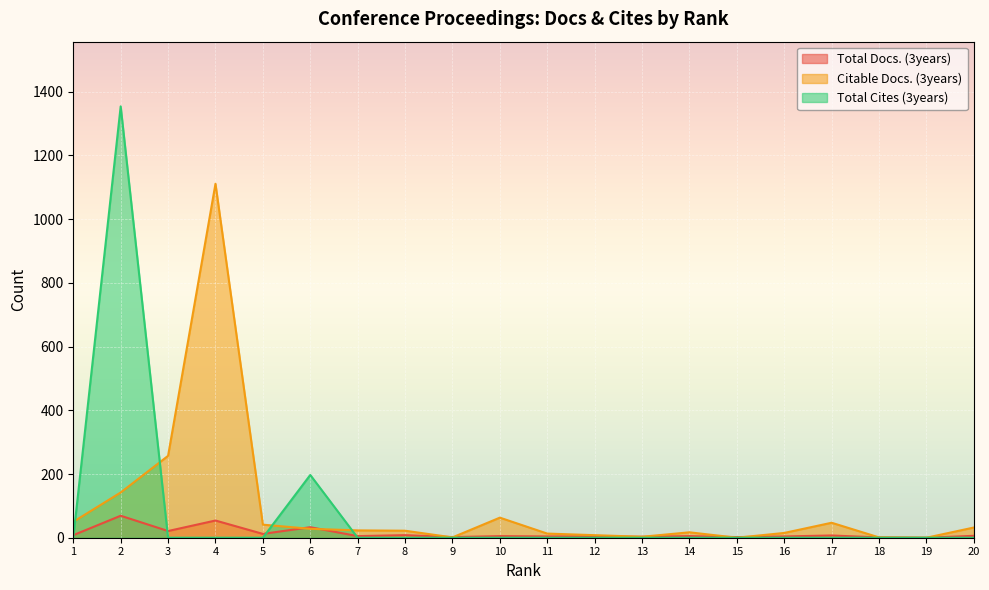

How many categories are shown in the chart?

20